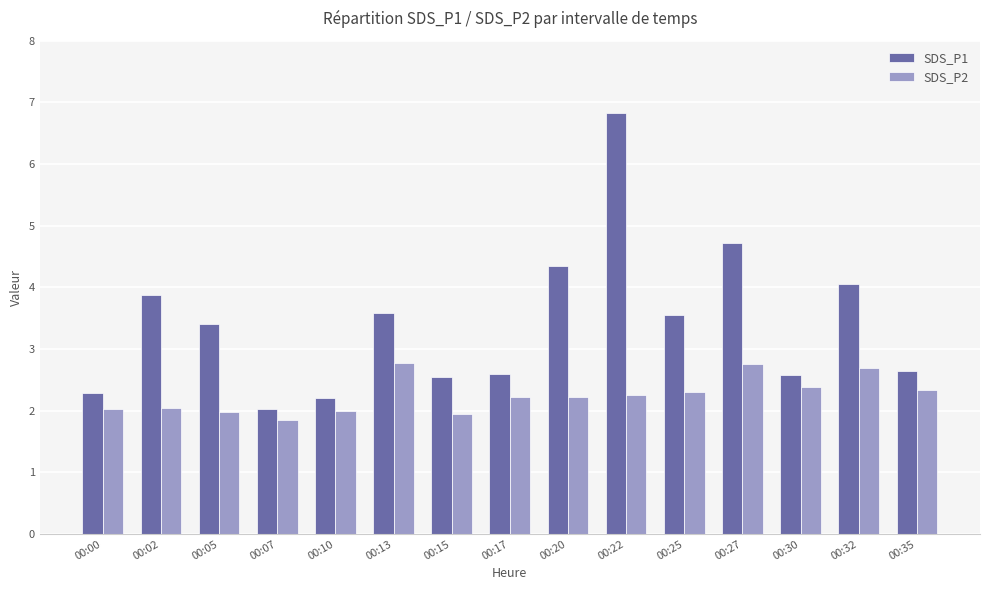

Is it true that SDS_P1 equals 10.1 at 00:22?

False